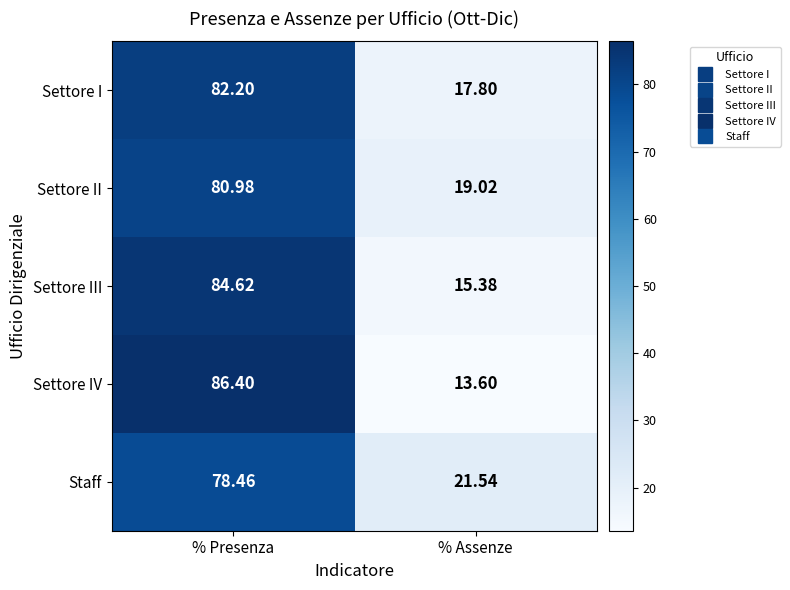

How many series are shown in this chart?

5